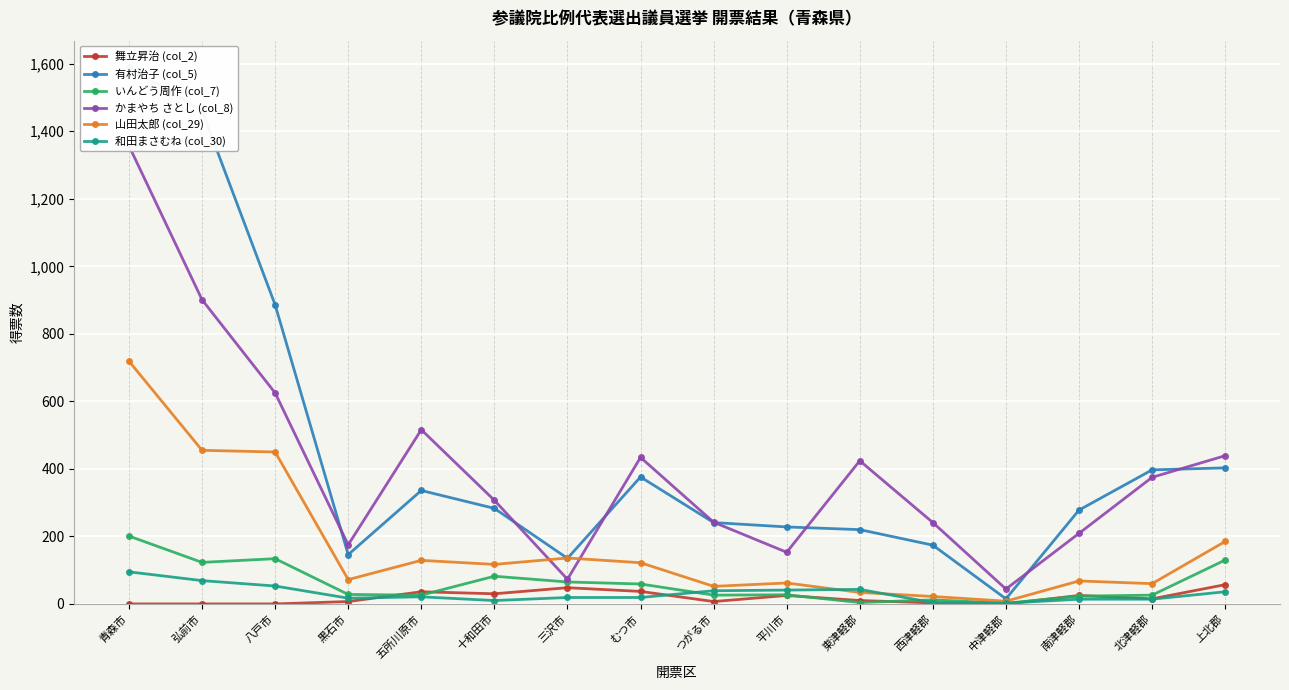

What is the difference between the second highest and minimum values in the 山田太郎 (col_29) series?

447